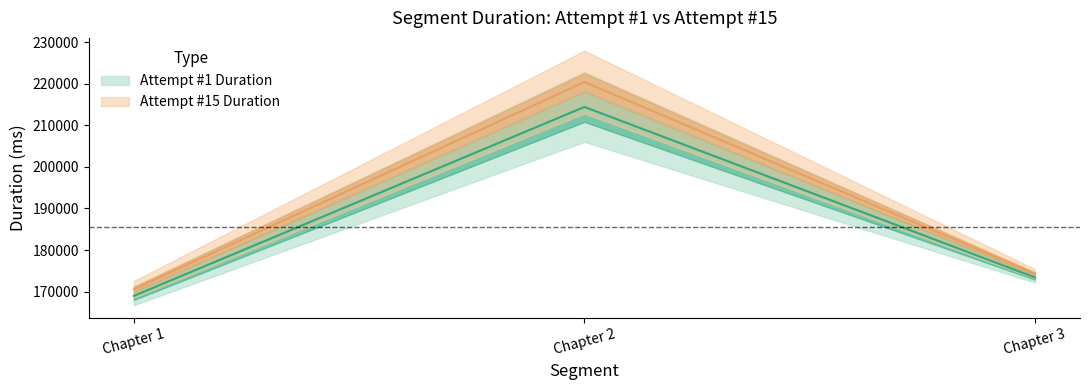

Between Chapter 1 and Chapter 2, which series saw the biggest shift?

Attempt #15 Duration